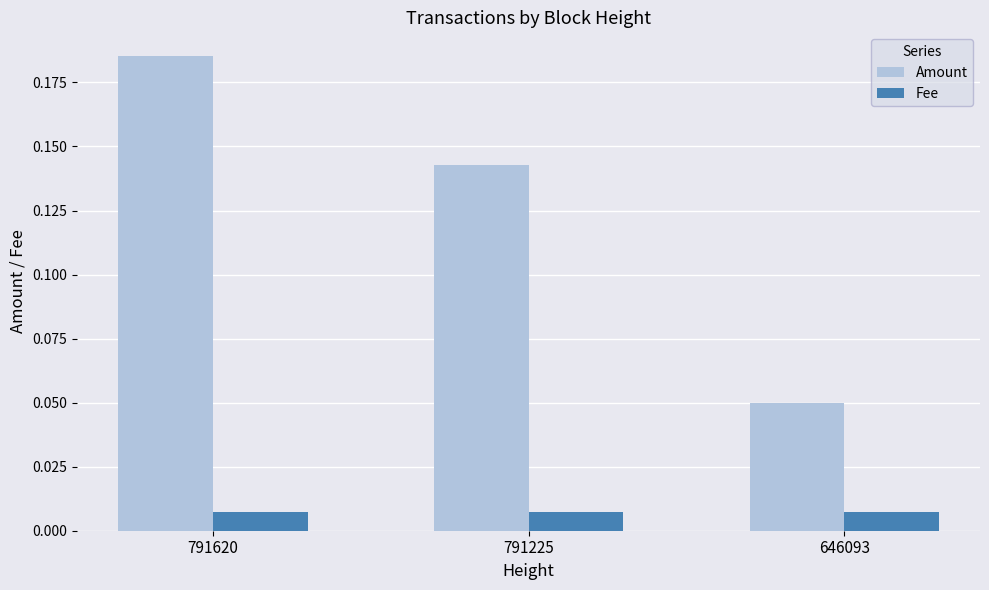

Between 791620 and 646093, which series saw the biggest shift?

Amount